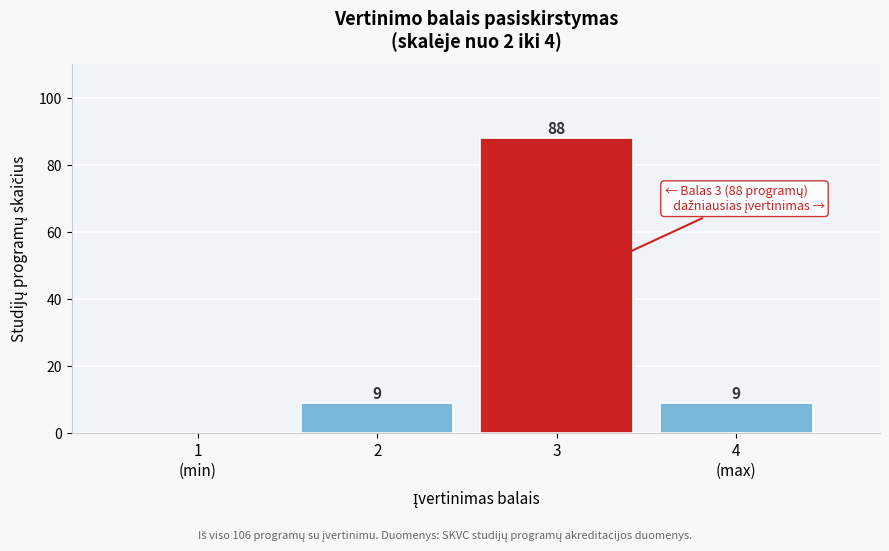

What value does the data have at 3?

88